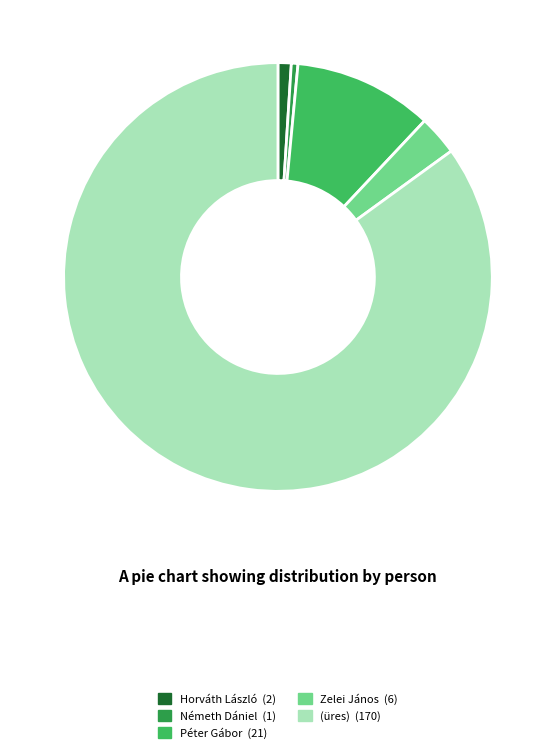

Do (üres) and Horváth László together represent more than half of the pie?

Yes